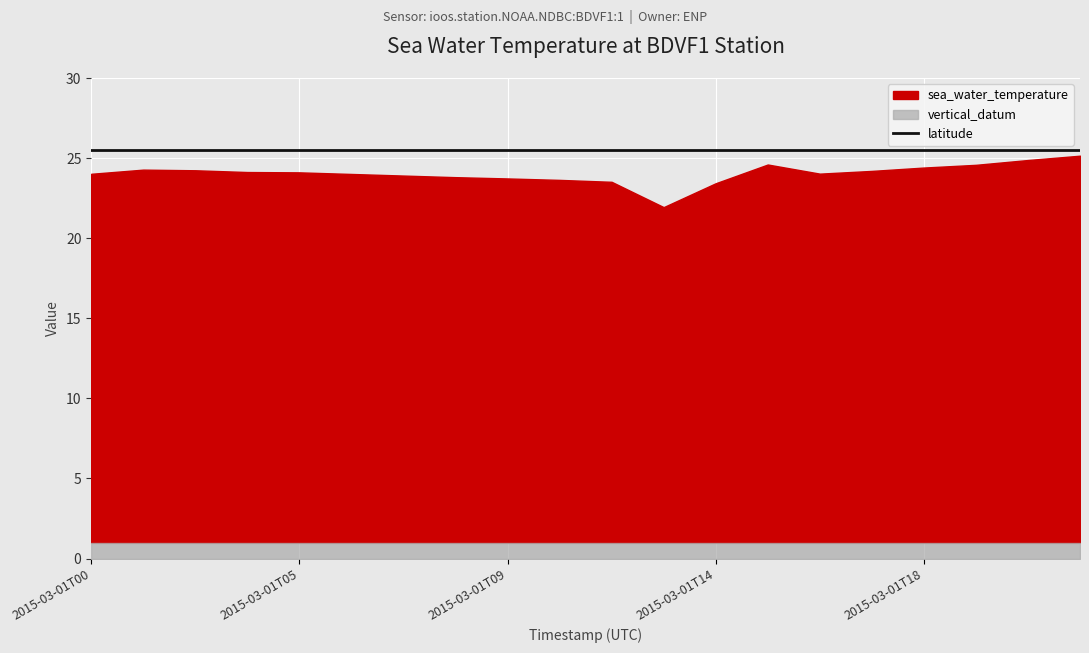

What is the minimum value shown in the chart?

1.0